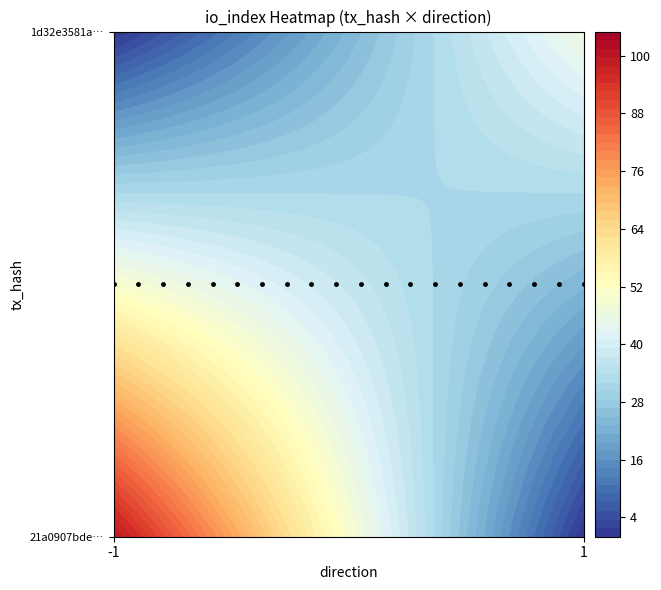

Count the number of data series in this chart.

2